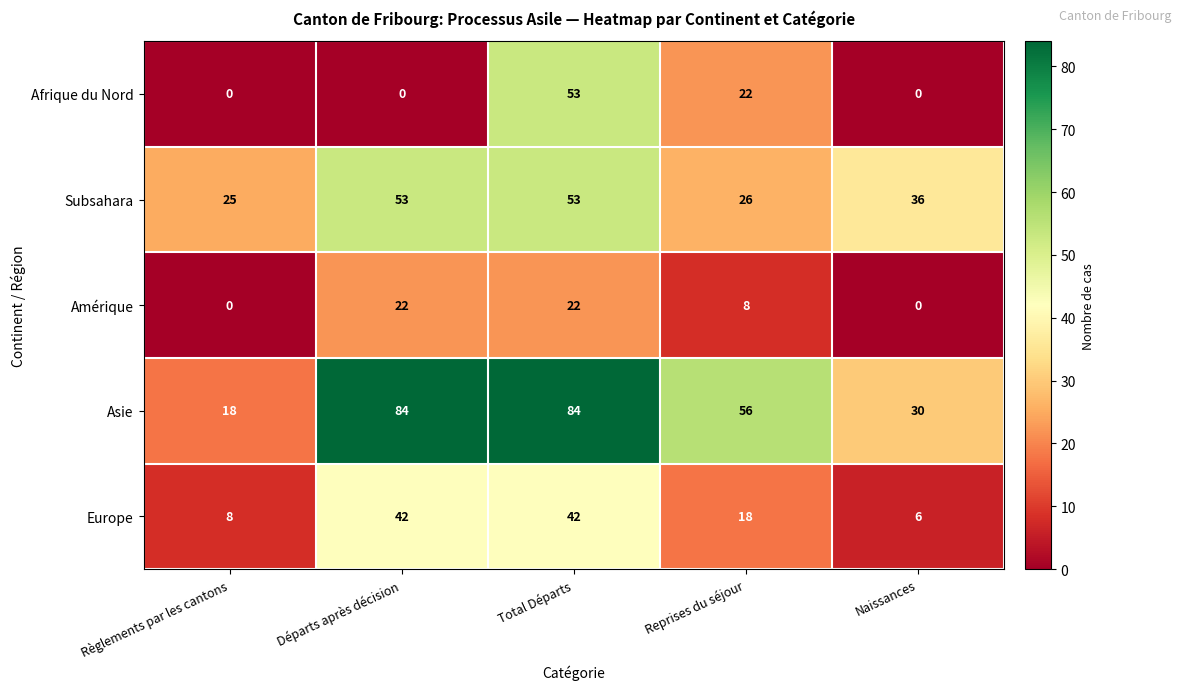

At Départs après décision, list the series in order from largest to smallest.

Asie, Subsahara, Europe, Amérique, Afrique du Nord